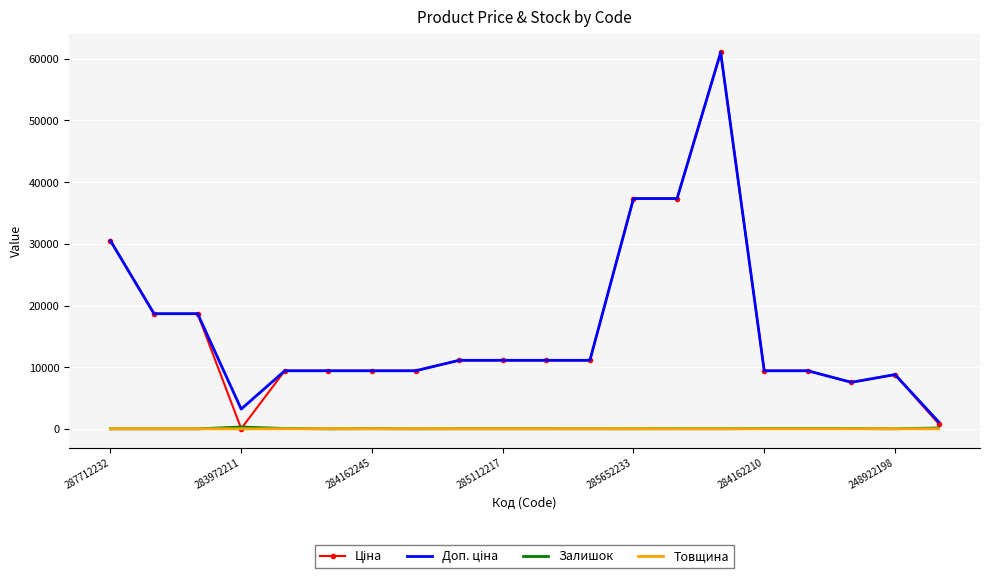

What is the maximum value shown in the chart?

61024.7